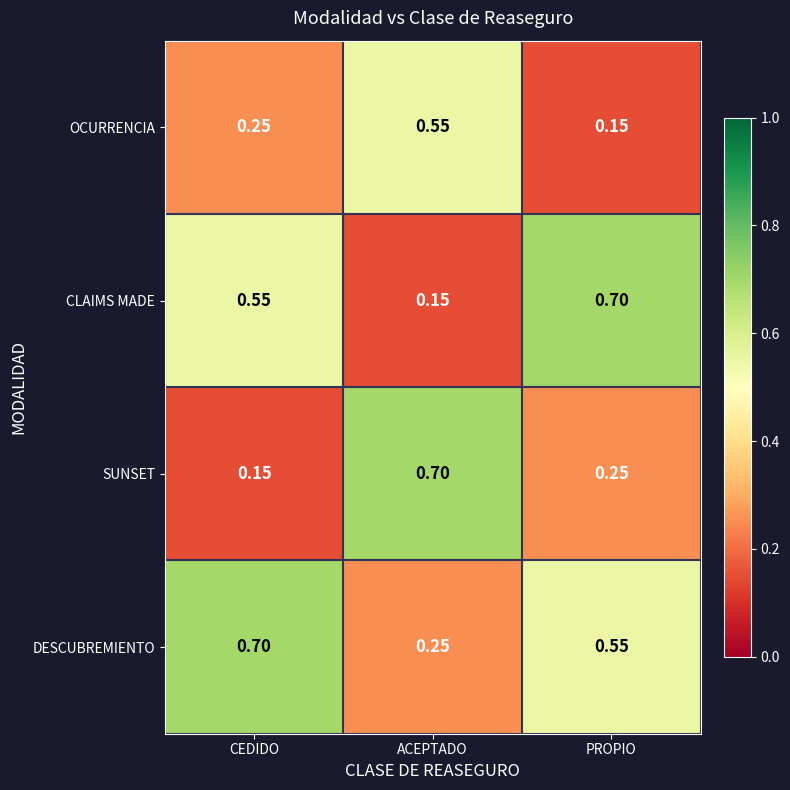

Rank the categories by CLAIMS MADE value from highest to lowest.

PROPIO, CEDIDO, ACEPTADO